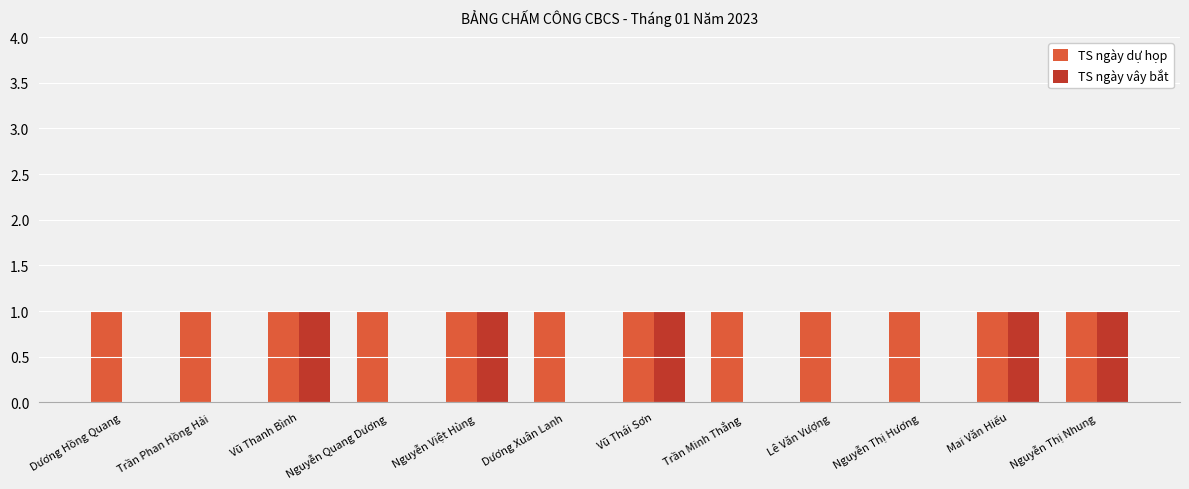

Which series has the largest total across all categories?

TS ngày dự họp